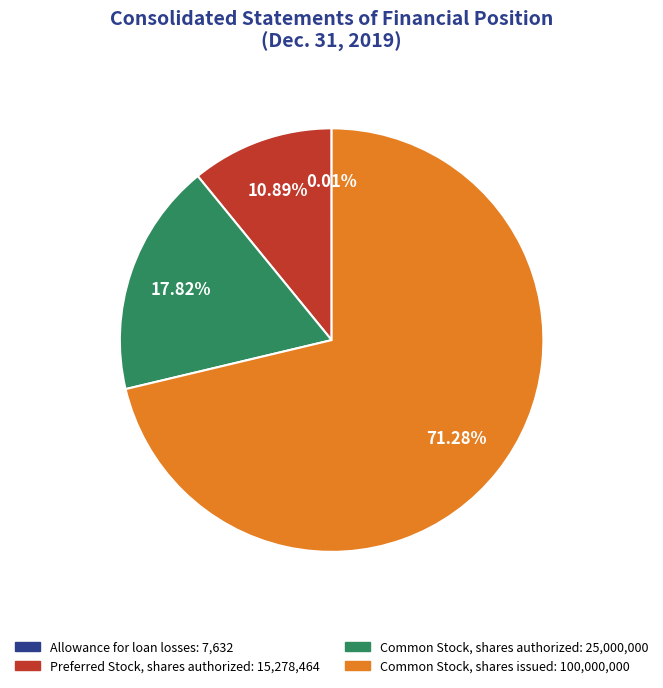

What is the largest slice in the pie chart?

Common Stock, shares issued